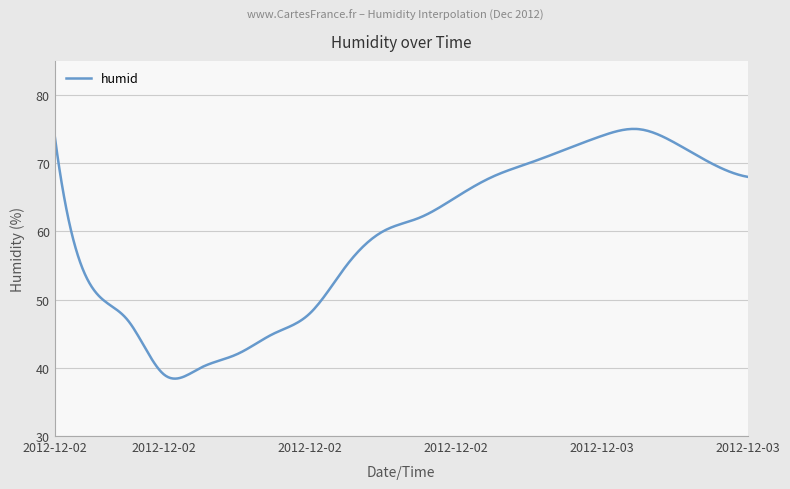

What is the maximum value shown in the chart?

75.0